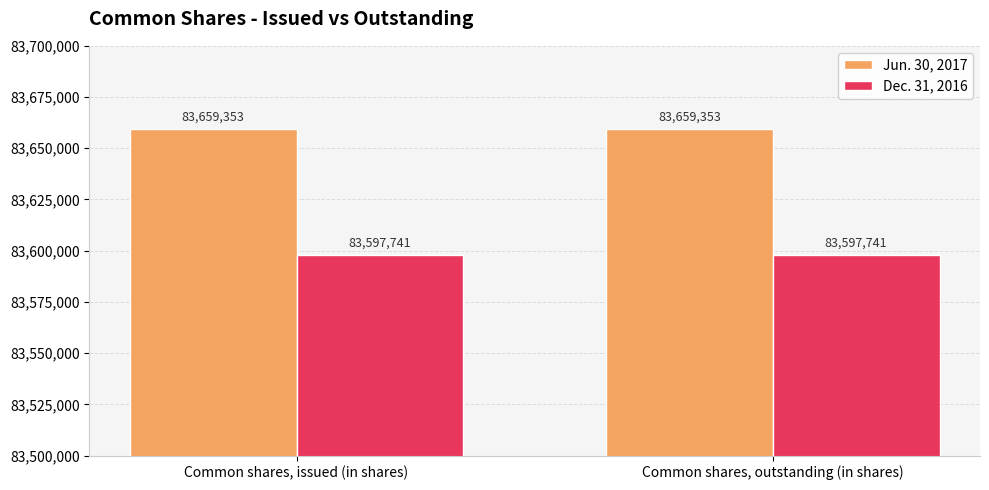

What is the difference between the highest and lowest values at Common shares, issued (in shares)?

61612